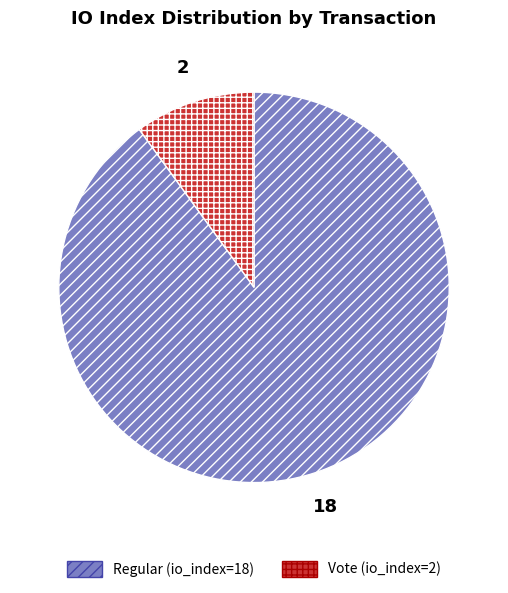

How many slices are in this pie chart?

2